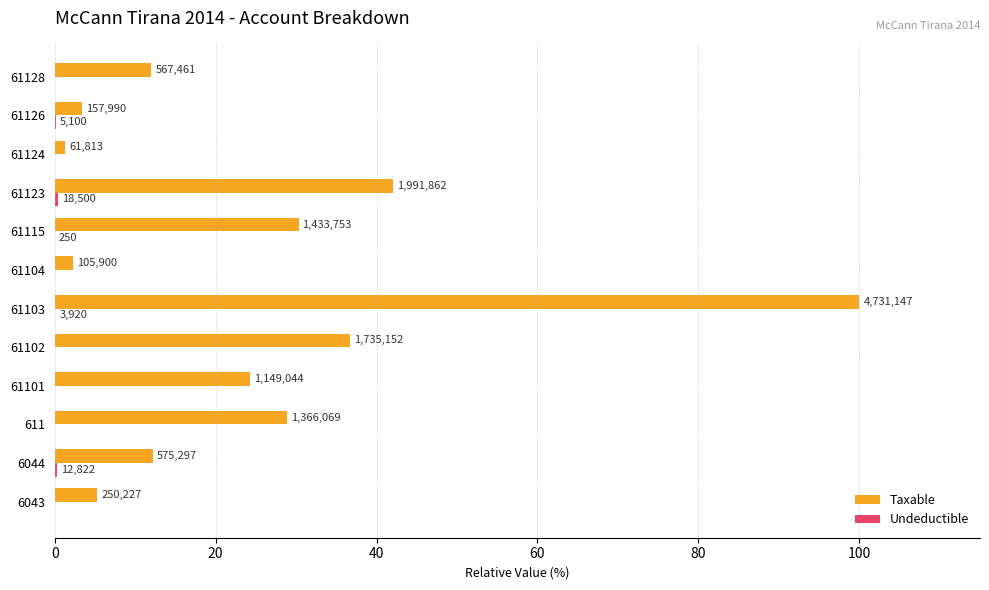

Reading left to right, what are all the values shown in this chart?

Taxable: 5.3	12.2	28.9	24.3	36.7	100.0	2.2	30.3	42.1	1.3	3.3	12.0
Undeductible: 0.0	0.3	0.0	0.0	0.0	0.1	0.0	0.0	0.4	0.0	0.1	0.0